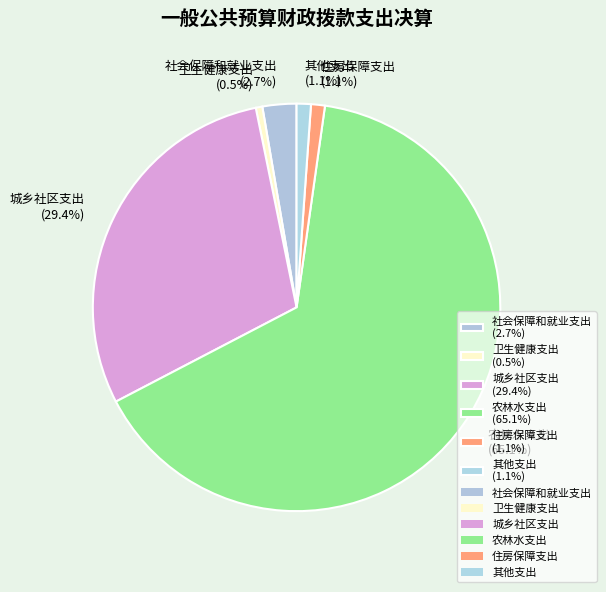

Is there any slice that represents more than half of the pie?

Yes